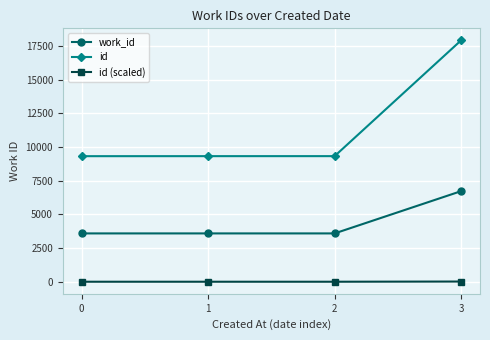

True or false: id and work_id cross at least once.

False